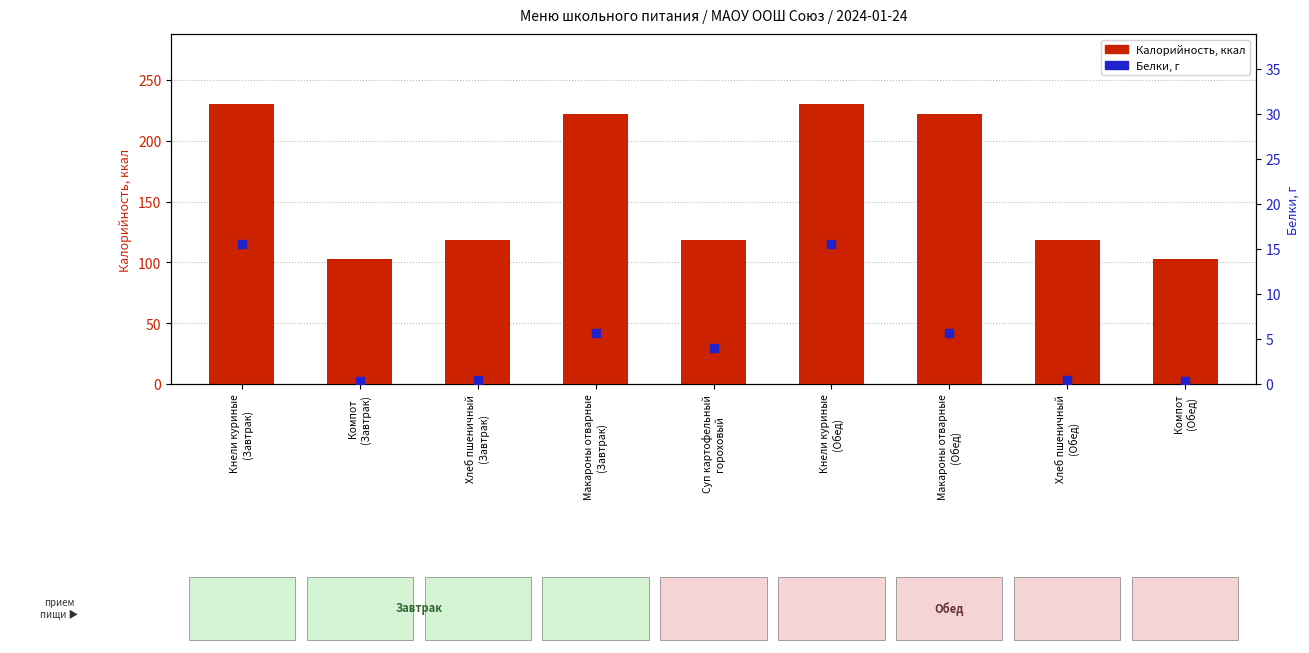

Which series contains the highest Y value?

Калорийность